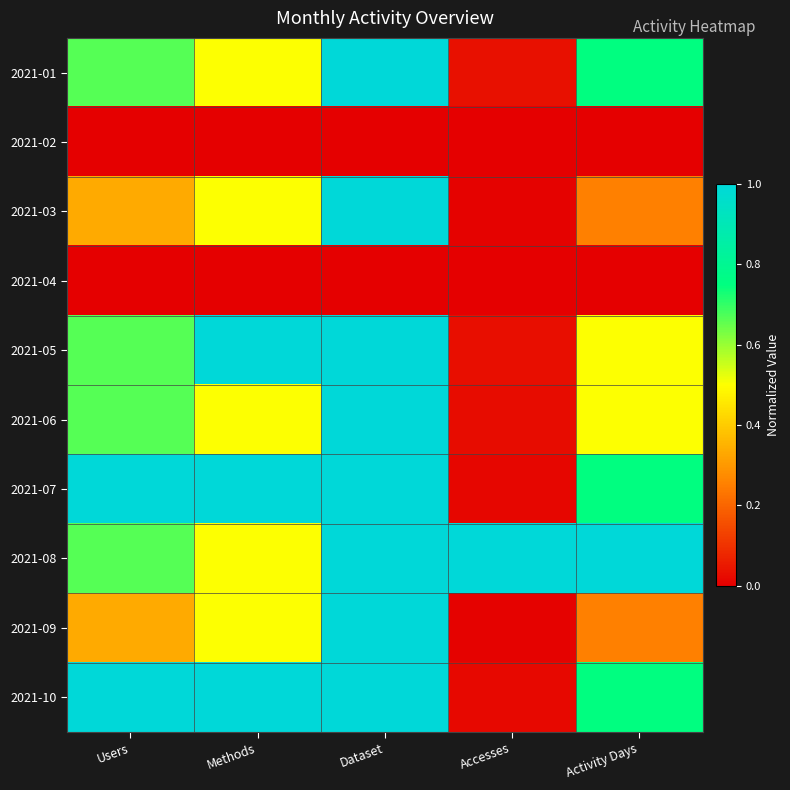

List the series in order of their peak value, highest first.

2021-01, 2021-03, 2021-05, 2021-06, 2021-07, 2021-08, 2021-09, 2021-10, 2021-02, 2021-04